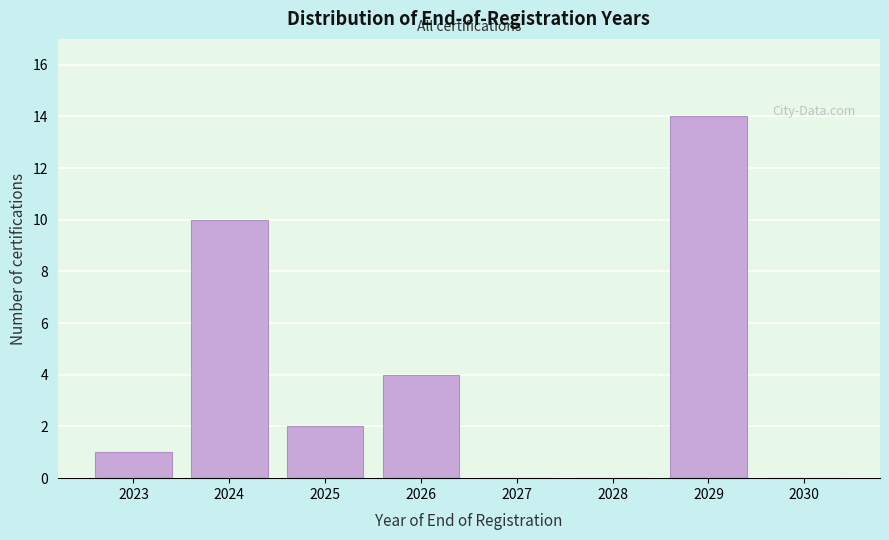

Reading left to right, transcribe all the data shown in this chart.

2023=1	2024=10	2025=2	2026=4	2027=0	2028=0	2029=14	2030=0